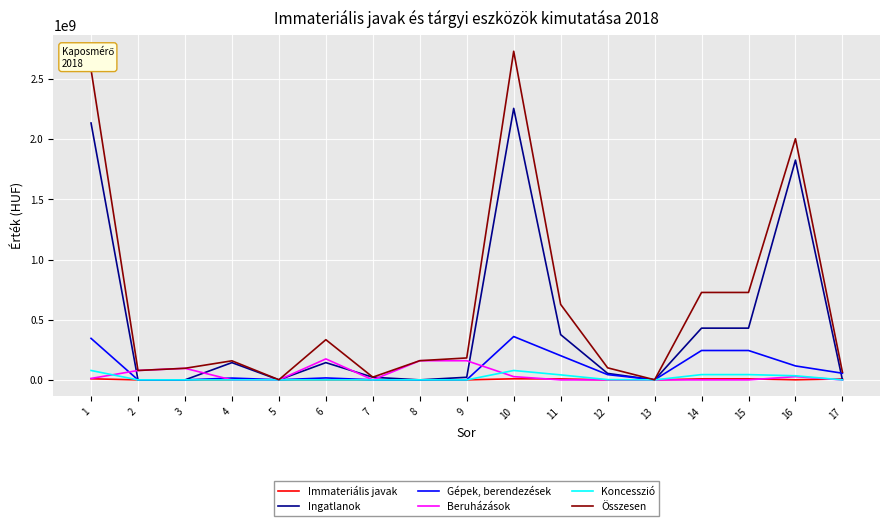

Which category has the highest value in the Ingatlanok series?

10